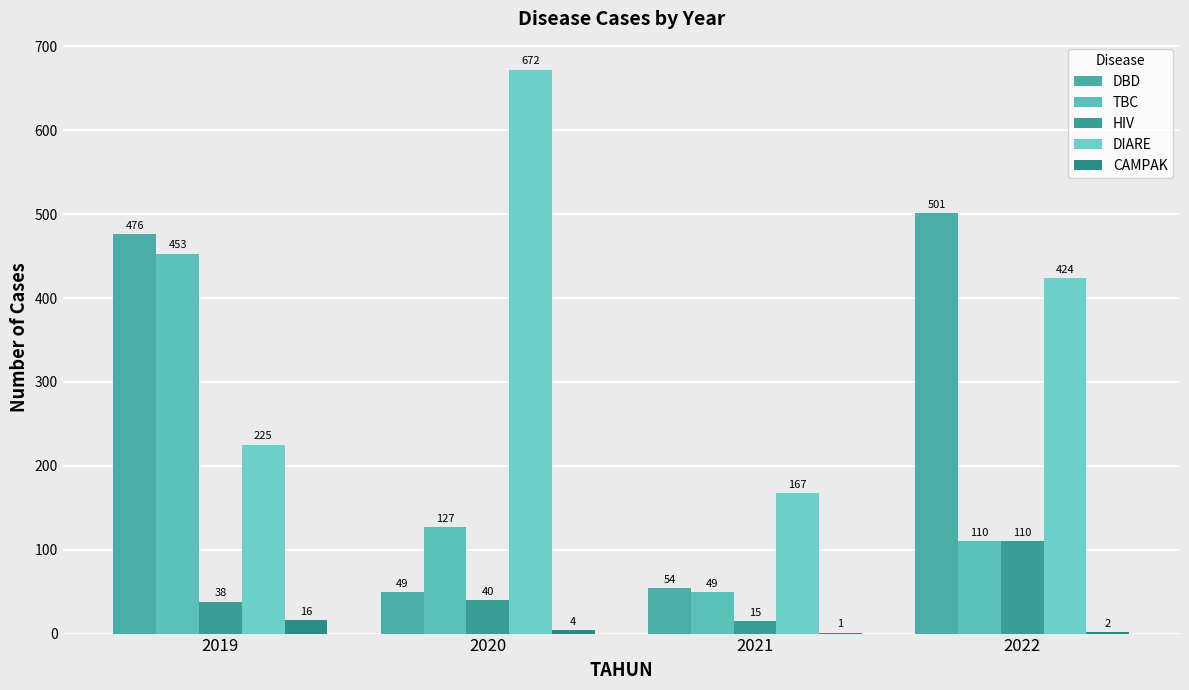

How many data points does each series have?

4